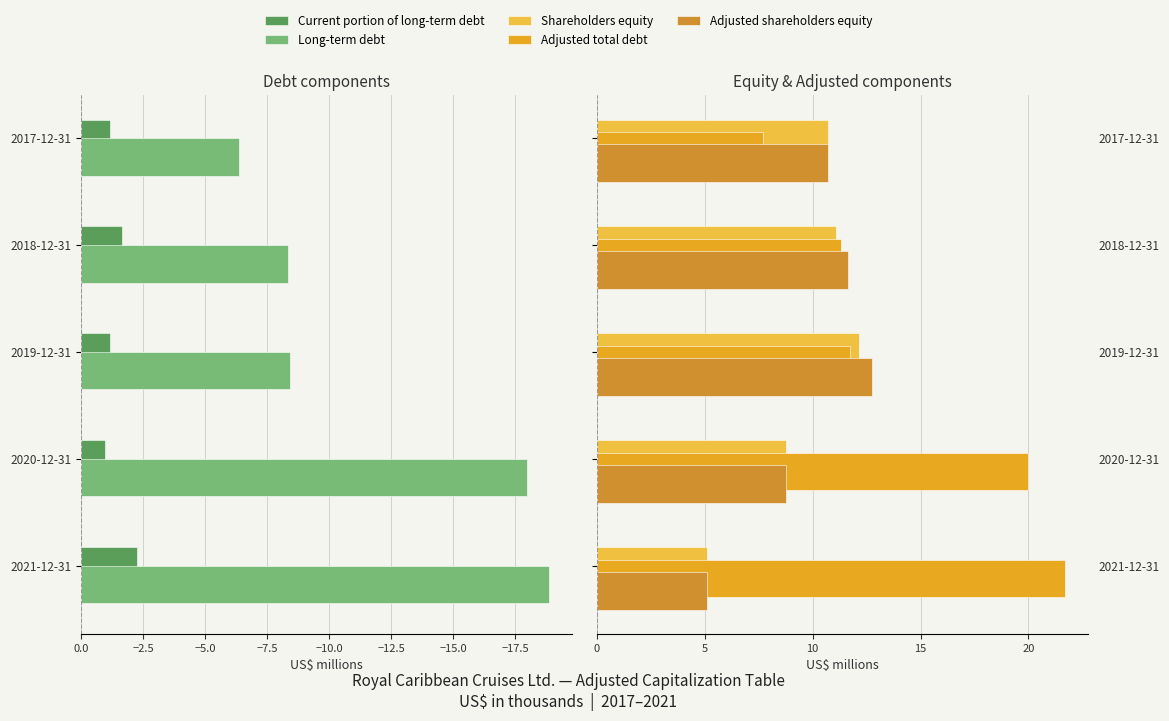

What is the sum of all Long-term debt values?

-59.9